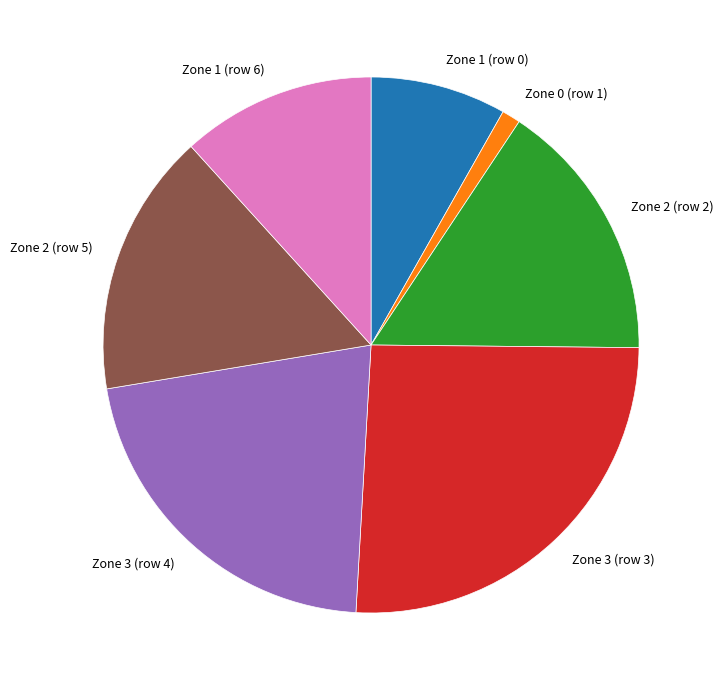

True or false: Zone 3 (row 4) accounts for 13% of the total.

False